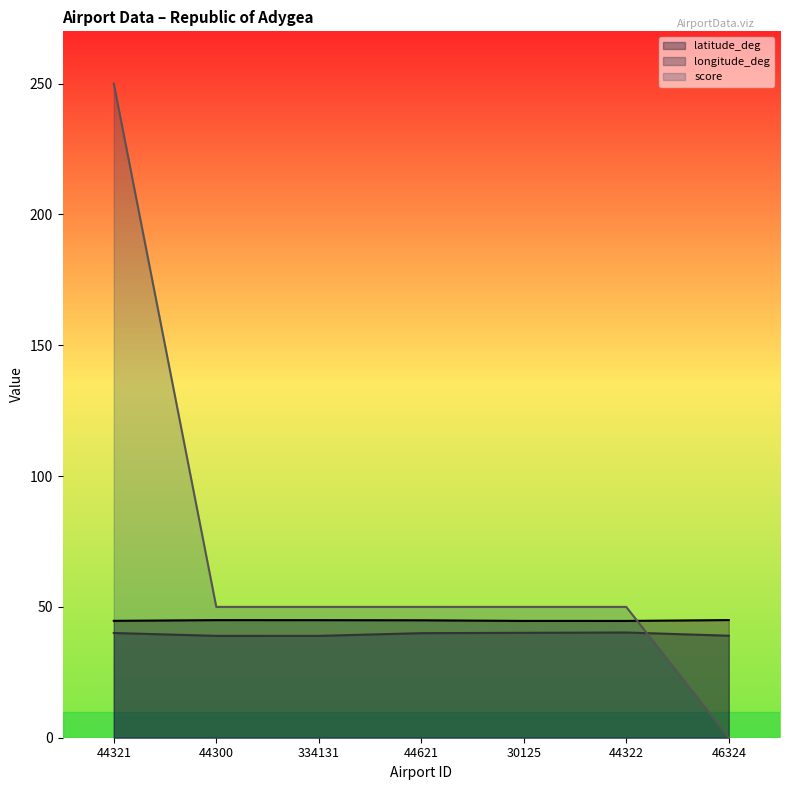

What are all the series names shown in the legend?

latitude_deg, longitude_deg, score